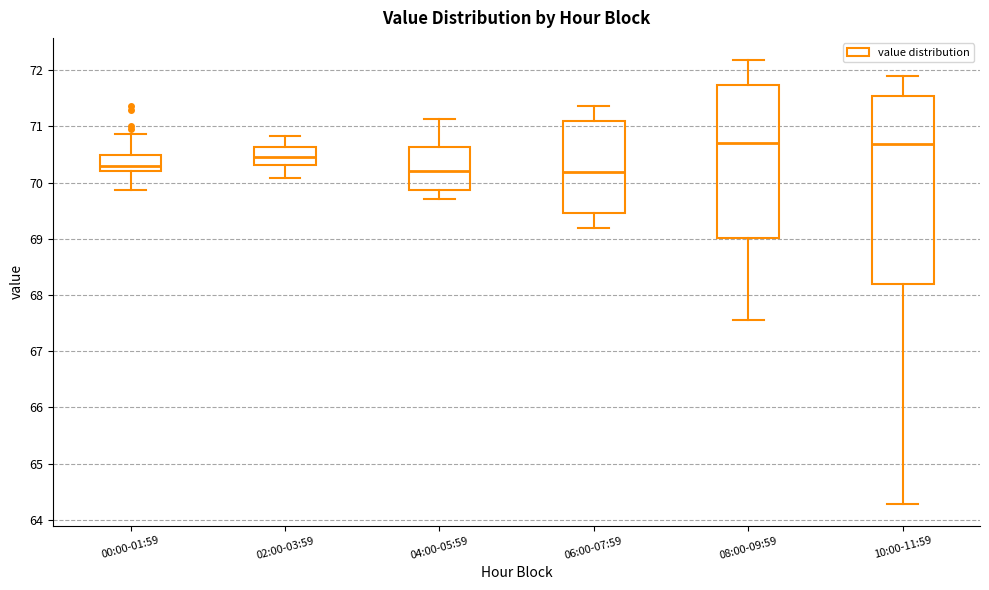

Where is the lower edge of the box for 06:00-07:59 on the y-axis? The values are not printed on the chart, so give them approximately, as read against the axis.

69.5